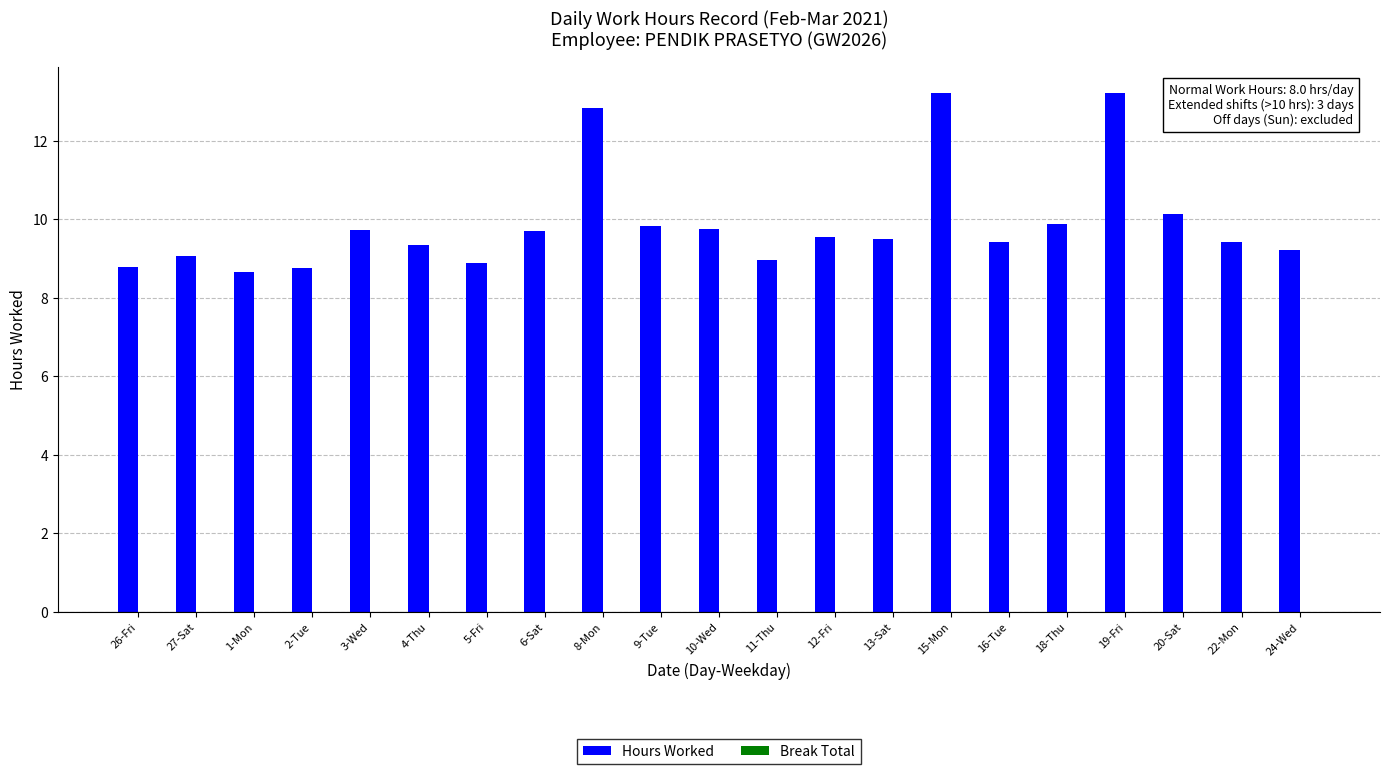

What is the label of the 14th bar from the left?

13-Sat